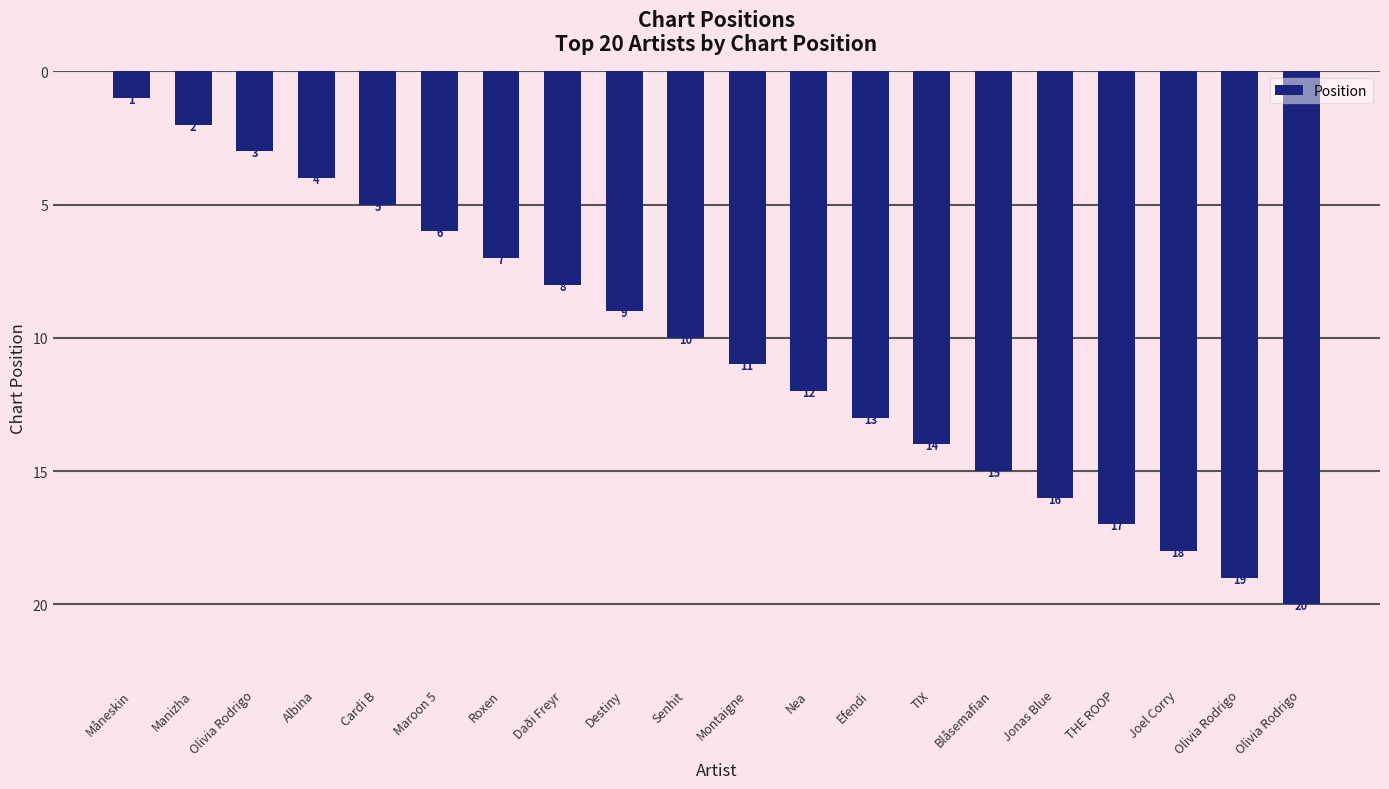

The chart shows a value of 9 at Jonas Blue. True or false?

False